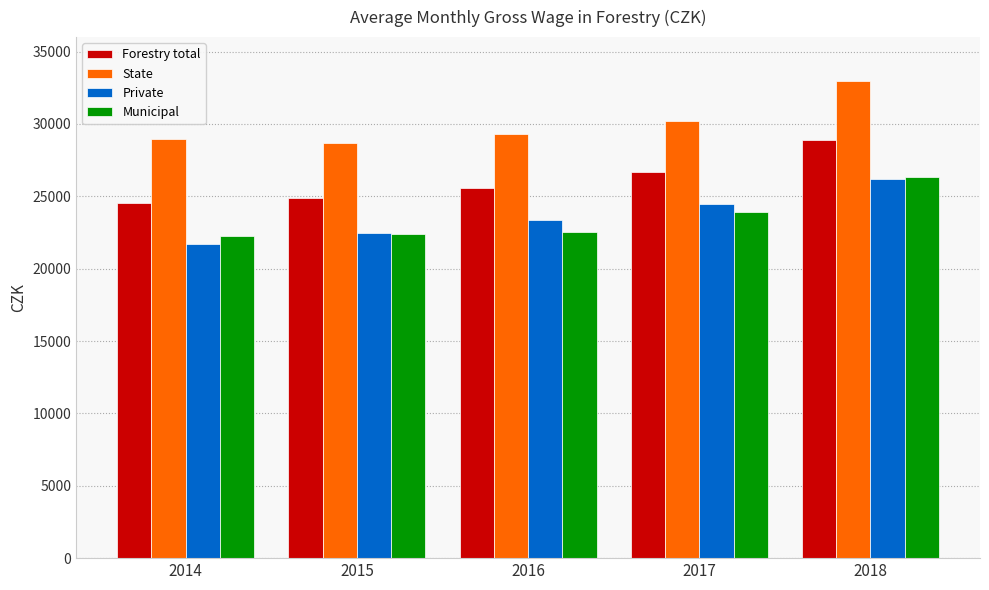

Is it true that Private equals 31565 at 2014?

False